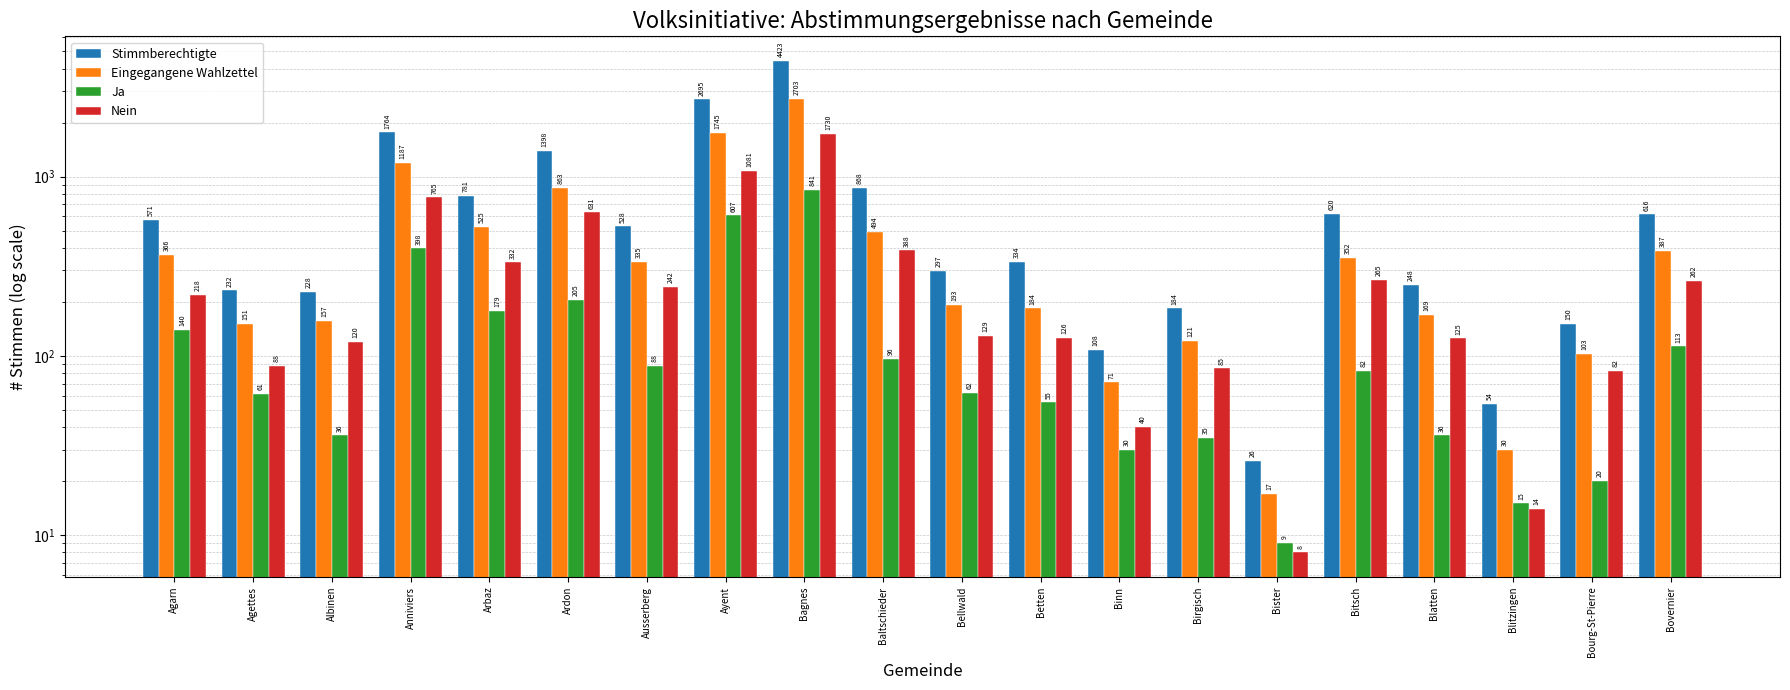

At how many categories does at least one series exceed 3872?

1